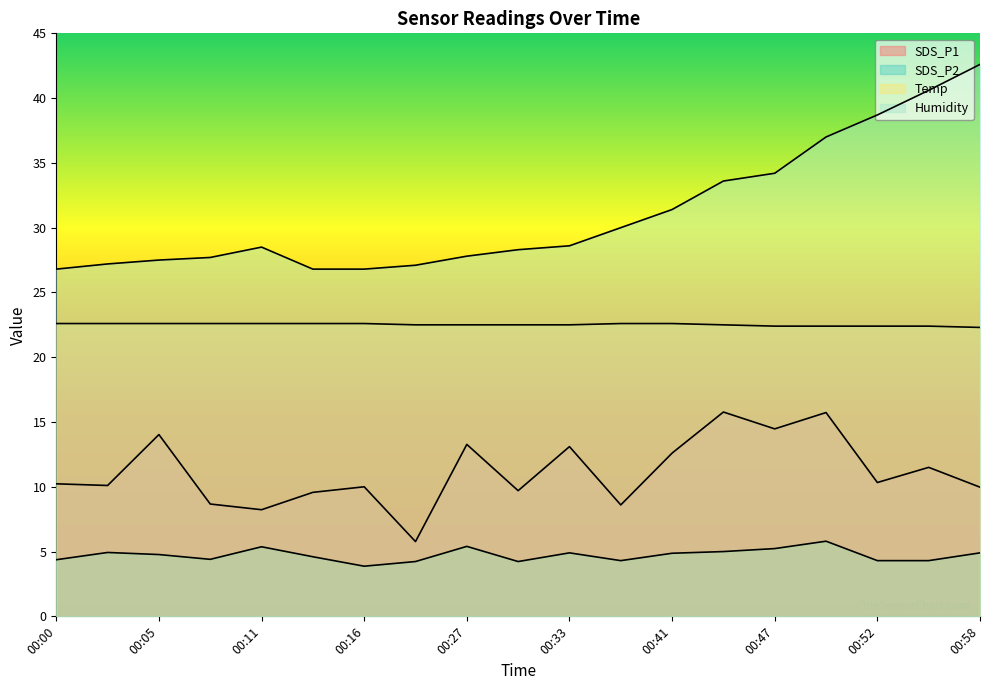

Between 00:00 and 00:16, which is larger?

00:00